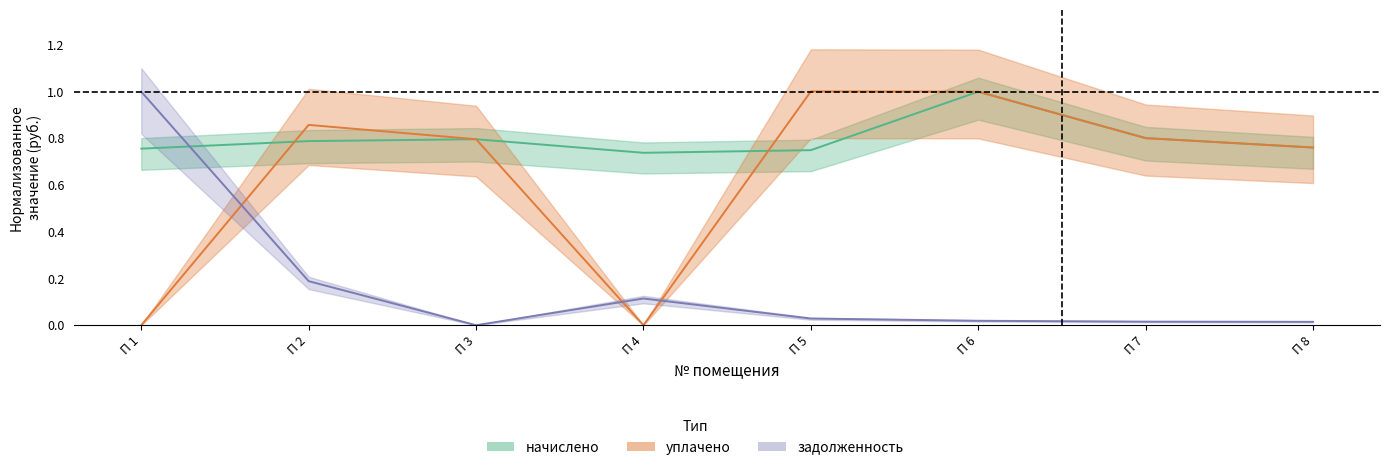

What are all the series names shown in the legend?

начислено, уплачено, задолженность